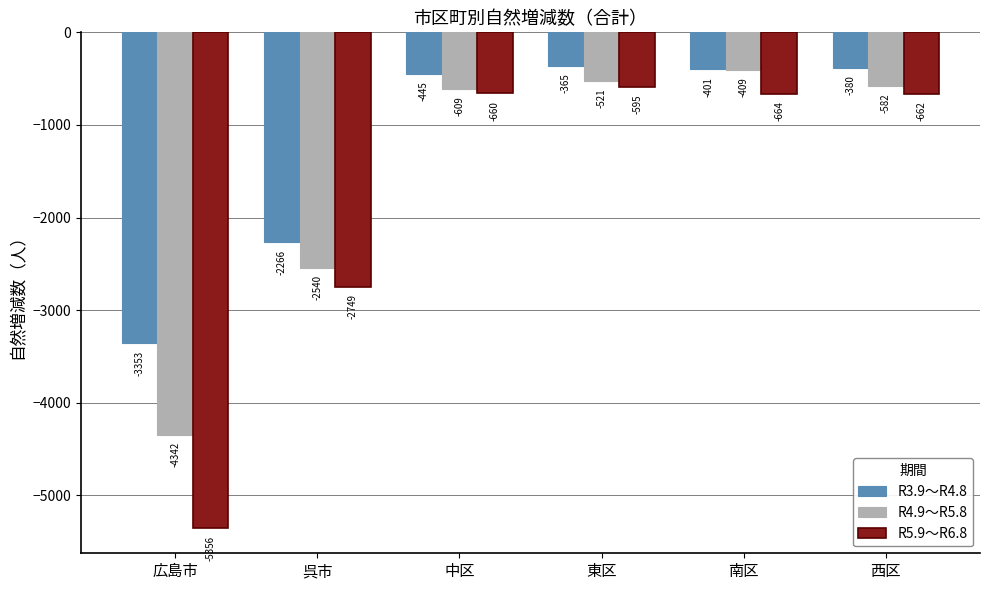

True or false: R5.9～R6.8 has a value of -662 at 西区.

True